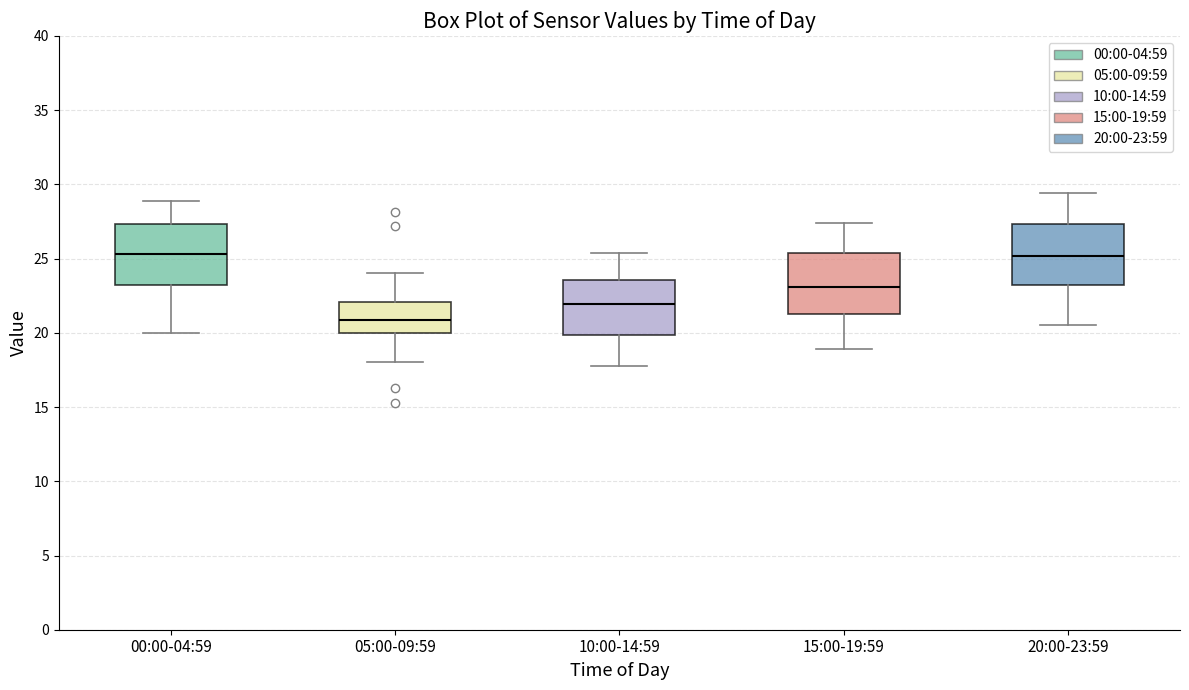

Reading left to right, transcribe this box plot: for each box, give where its median line is, the range the box spans, and where its two whiskers end, as read against the y-axis. The values are not printed on the chart, so give them approximately, as read against the axis.

00:00-04:59: median 25.5, box 23.0 to 27.5, whiskers 20.0 to 29.0
05:00-09:59: median 21.0, box 20.0 to 22.0, whiskers 18.0 to 24.0
10:00-14:59: median 22.0, box 20.0 to 23.5, whiskers 18.0 to 25.5
15:00-19:59: median 23.0, box 21.5 to 25.5, whiskers 19.0 to 27.5
20:00-23:59: median 25.0, box 23.0 to 27.5, whiskers 20.5 to 29.5